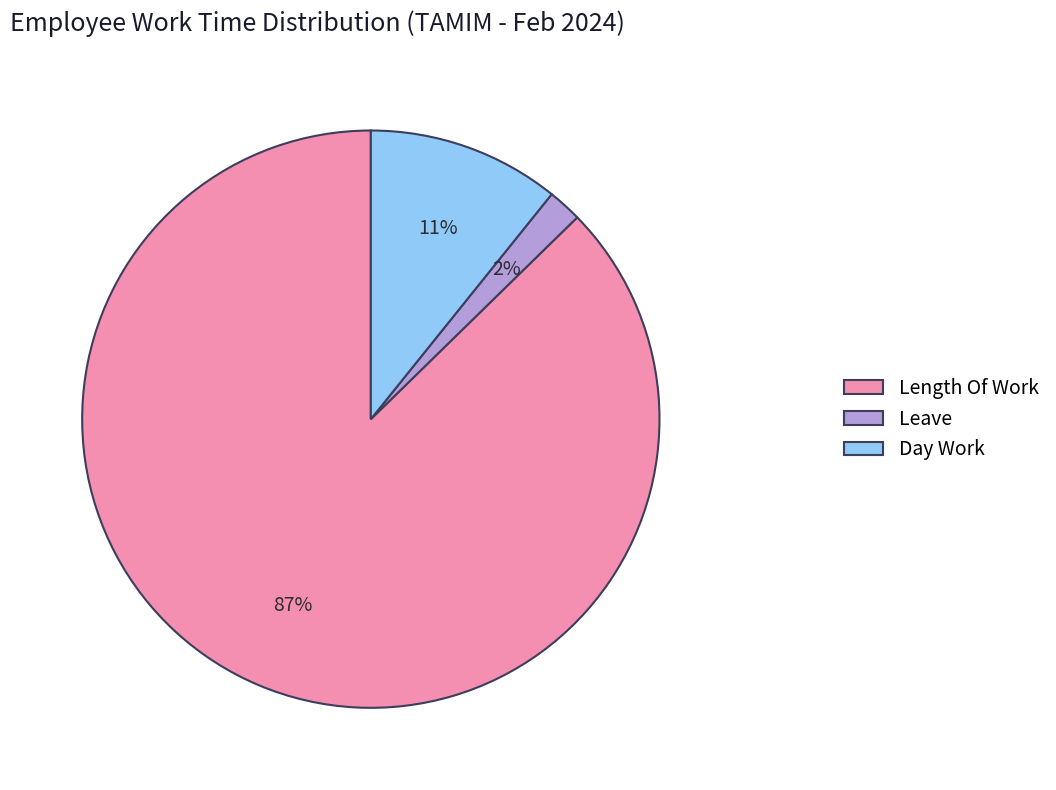

Which category accounts for the majority?

Length Of Work